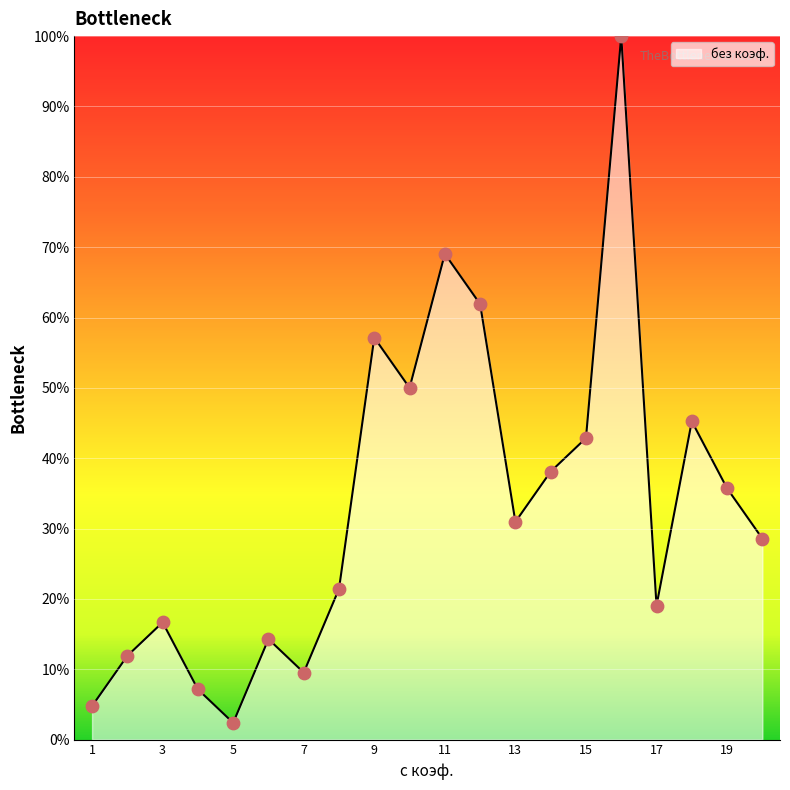

What is the greatest value displayed?

100.0